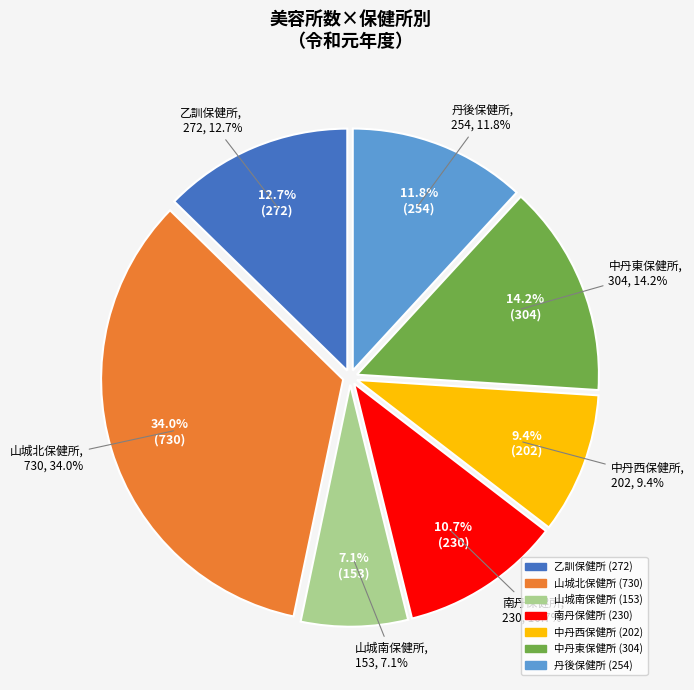

Is it true that 南丹保健所 is 11% of the pie?

True